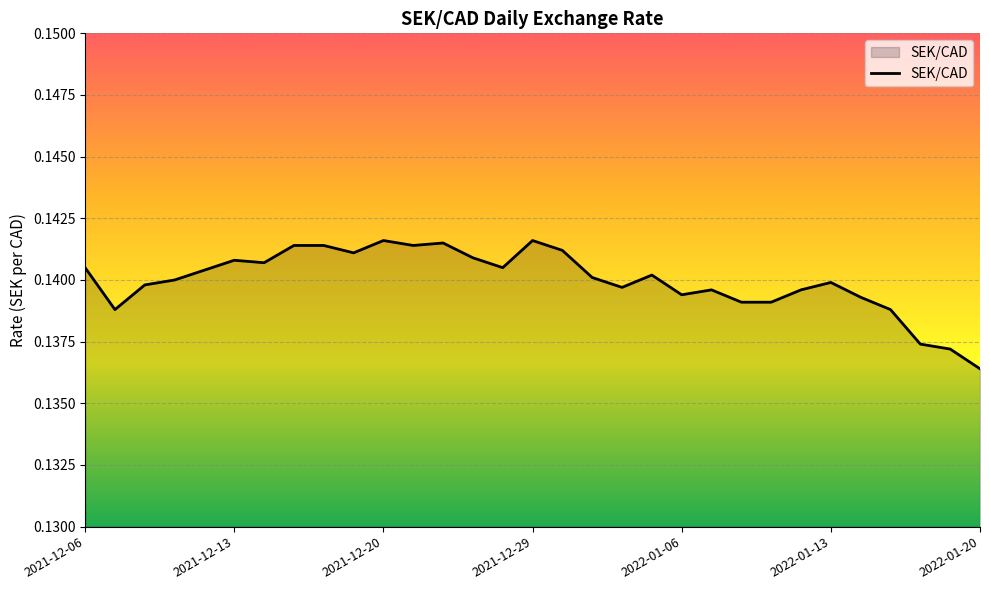

Which label corresponds to the smallest value in the chart?

2022-01-20